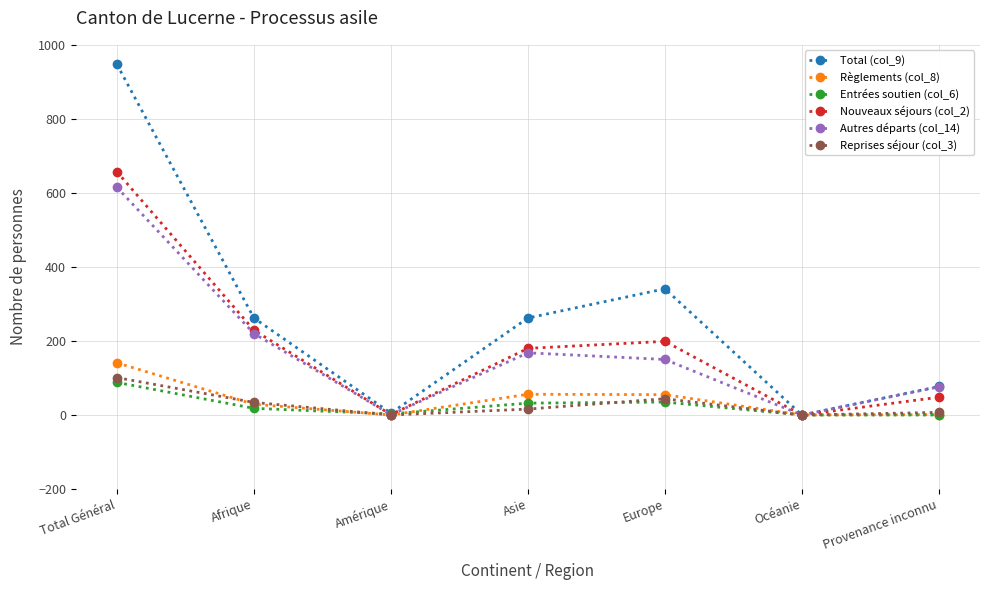

What are all the series names shown in the legend?

Total (col_9), Règlements (col_8), Entrées soutien (col_6), Nouveaux séjours (col_2), Autres départs (col_14), Reprises séjour (col_3)